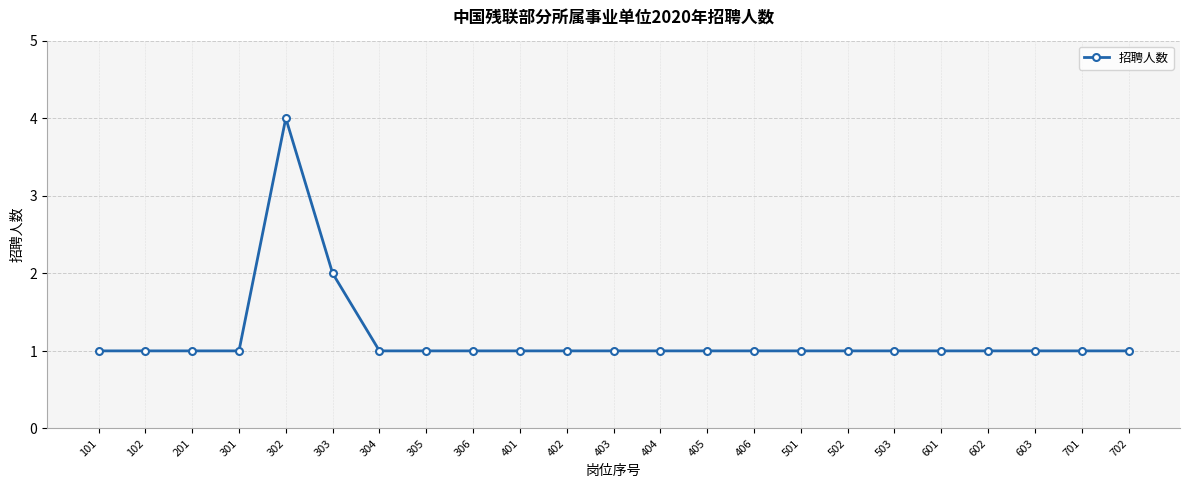

What is the sum of all values?

27